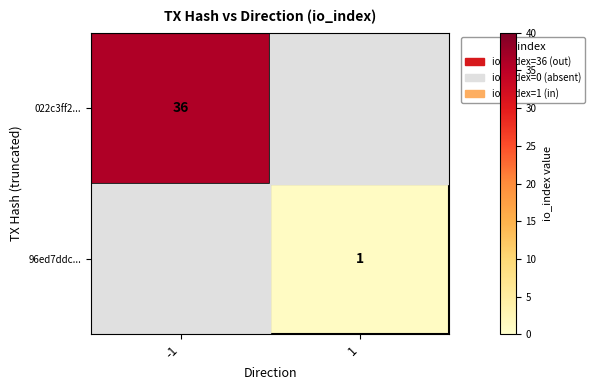

The value of 022c3ff2... at -1 is 36. True or false?

True